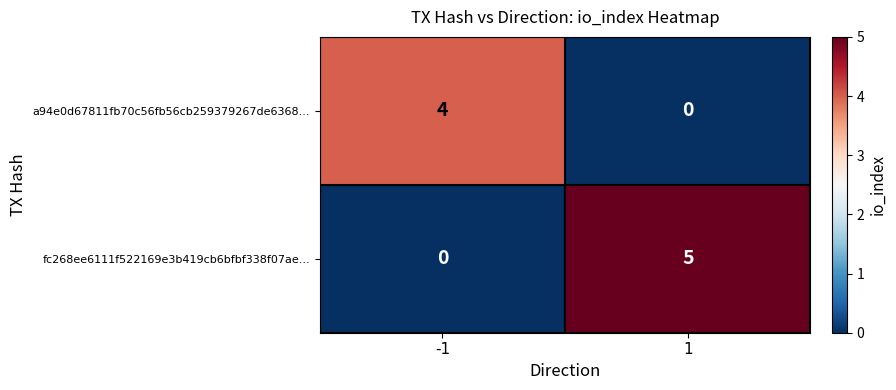

Rank the series at -1 from highest to lowest value.

a94e0d67811fb70c56fb56cb259379267de6368..., fc268ee6111f522169e3b419cb6bfbf338f07ae...